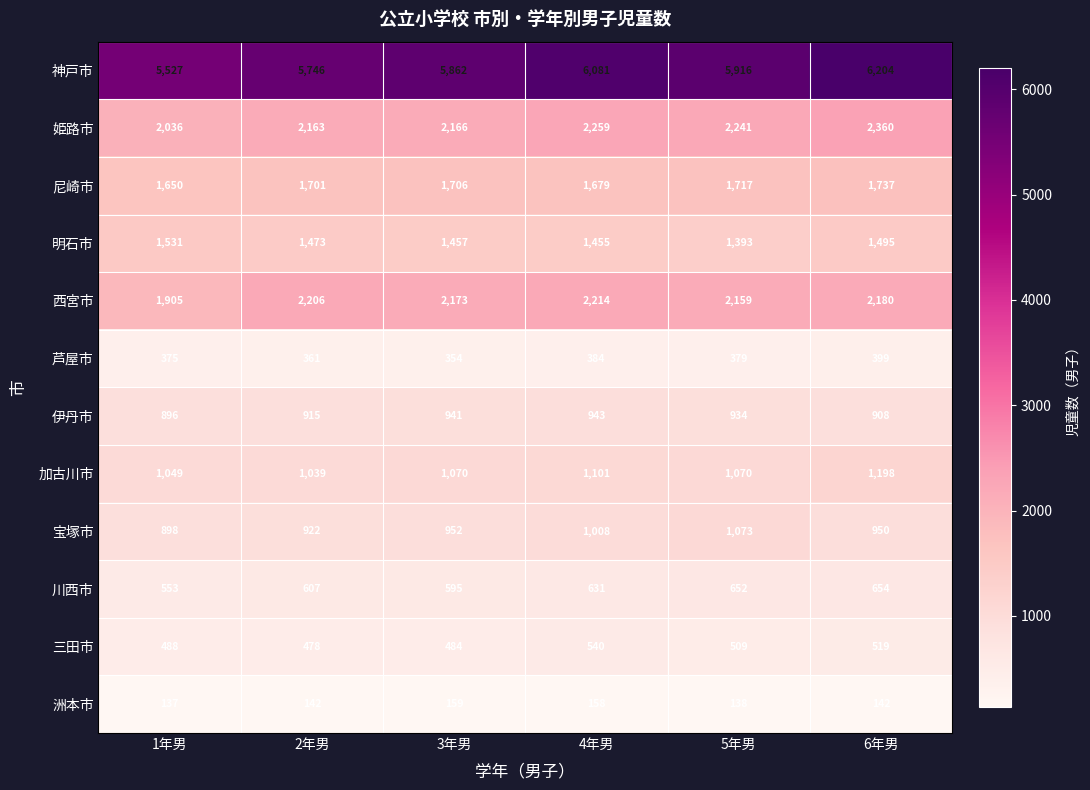

Where does the 姫路市 series first go above 2241?

4年男